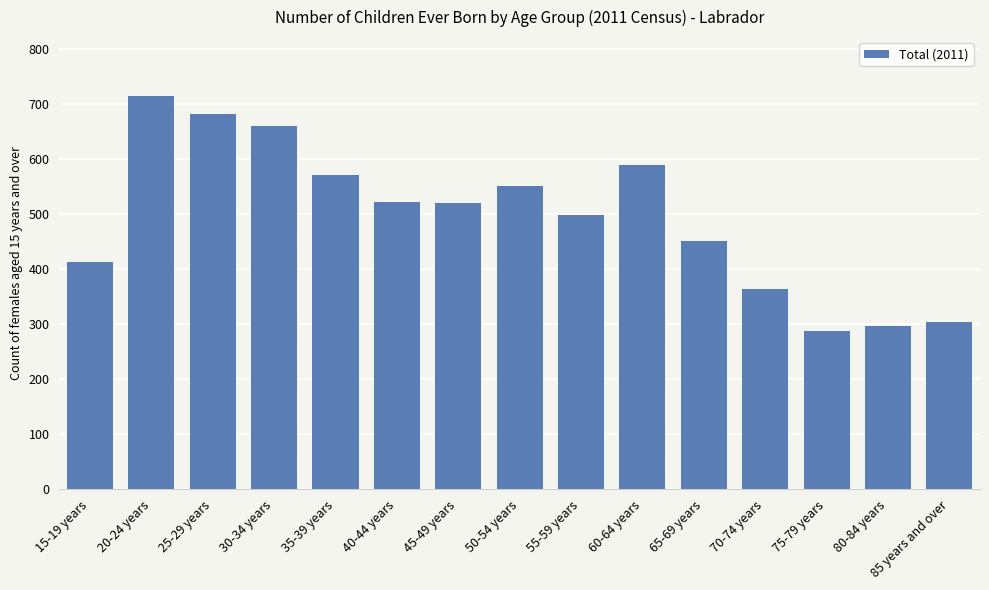

What is the maximum value shown in the chart?

715